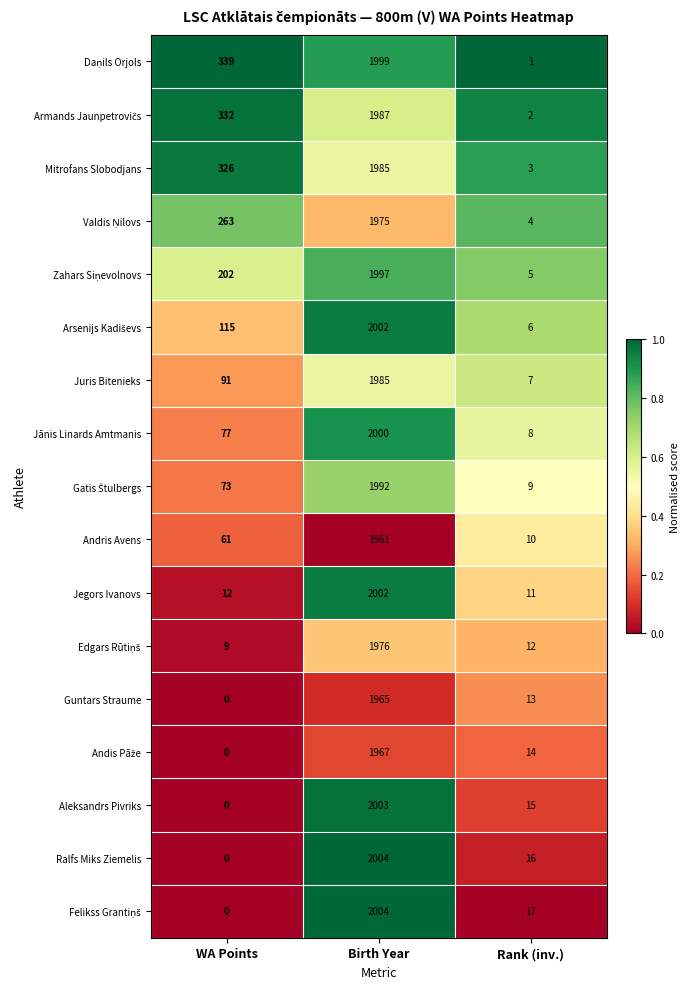

What is the total value across all series at Rank (inv.)?

153